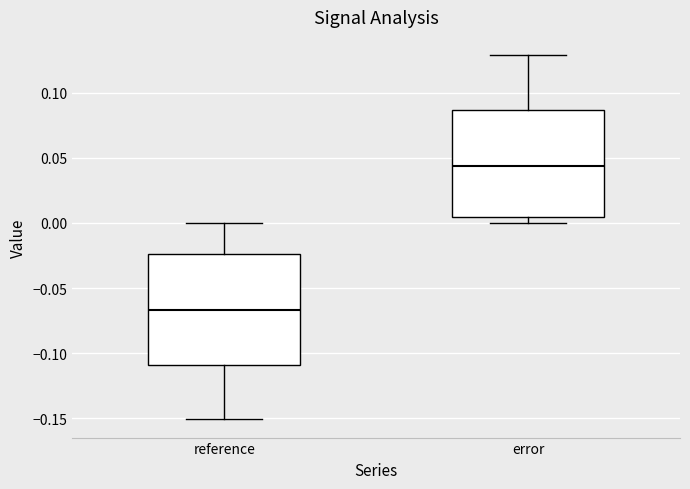

Reading left to right, transcribe this box plot: for each box, give where its median line is, the range the box spans, and where its two whiskers end, as read against the y-axis. The values are not printed on the chart, so give them approximately, as read against the axis.

reference: median -0.065, box -0.110 to -0.025, whiskers -0.150 to 0.000
error: median 0.045, box 0.005 to 0.085, whiskers 0.000 to 0.130